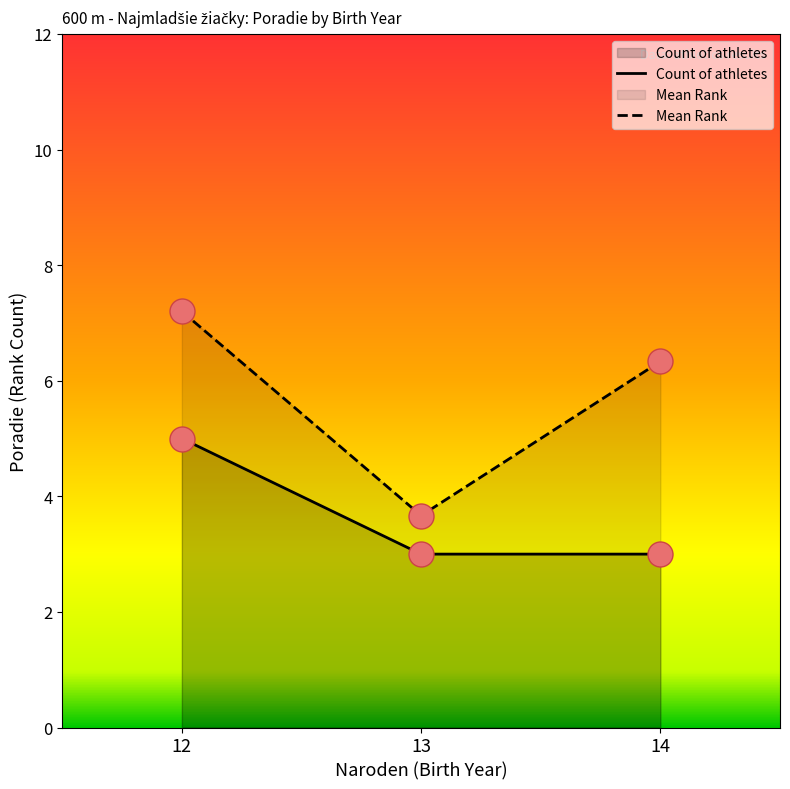

What are all the series names shown in the legend?

Count of athletes, Mean Rank